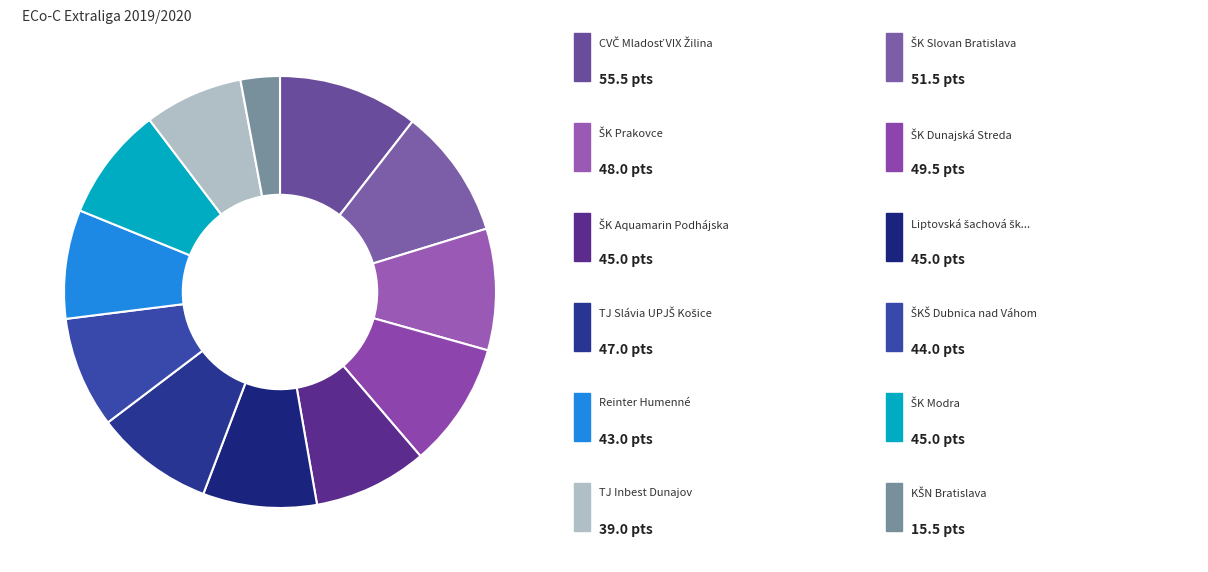

How many segments does this pie chart have?

12